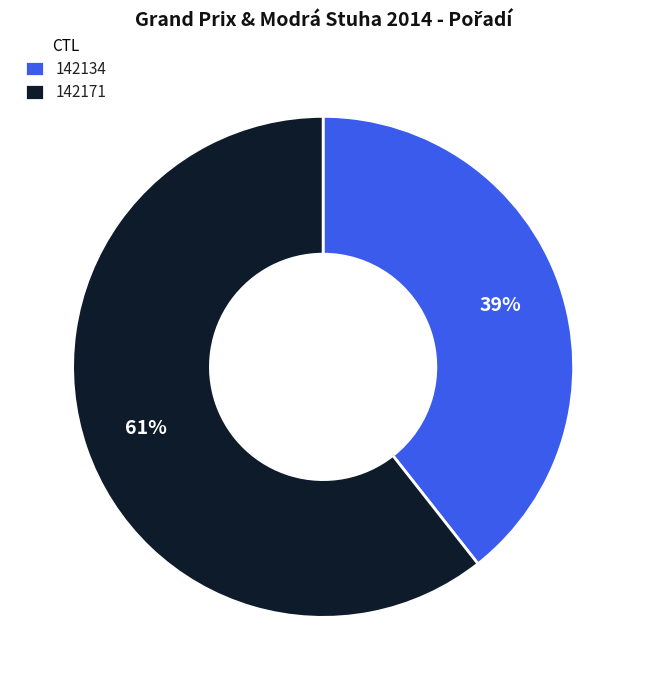

Between 142171 and 142134, which is larger?

142171